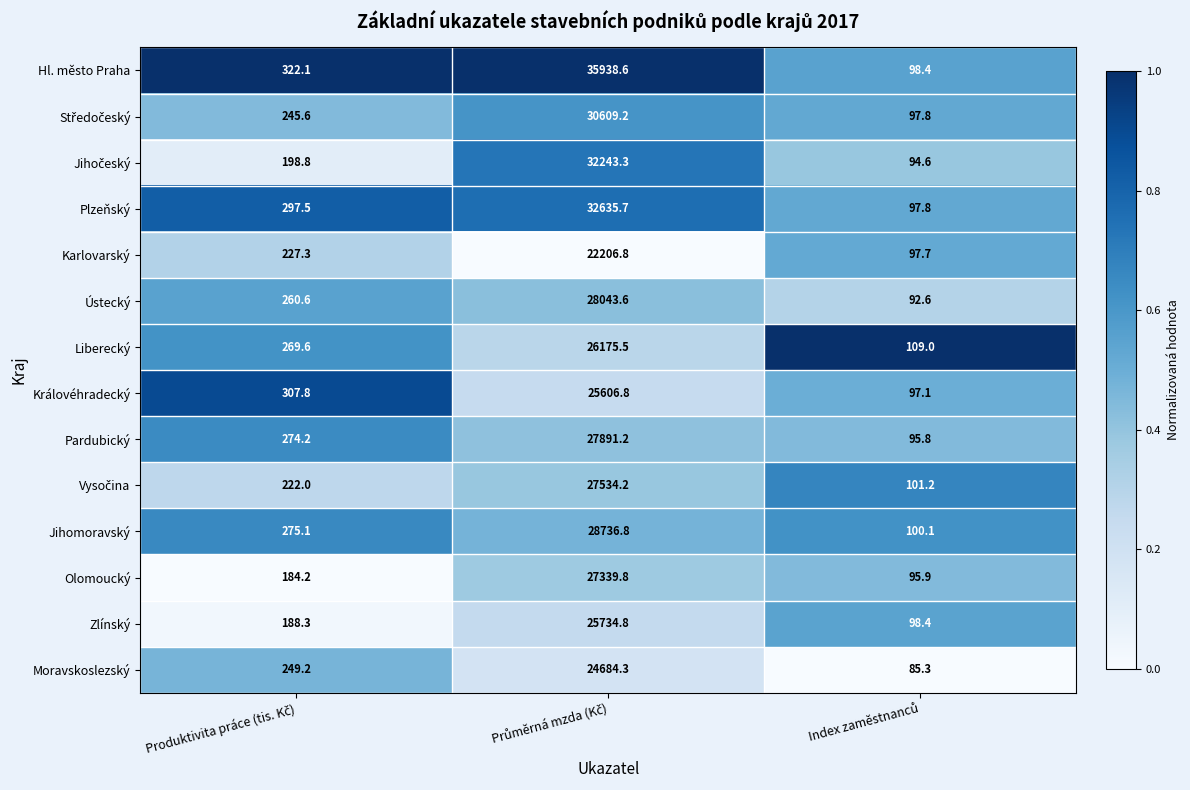

Which series has the largest total across all categories?

Hl. město Praha